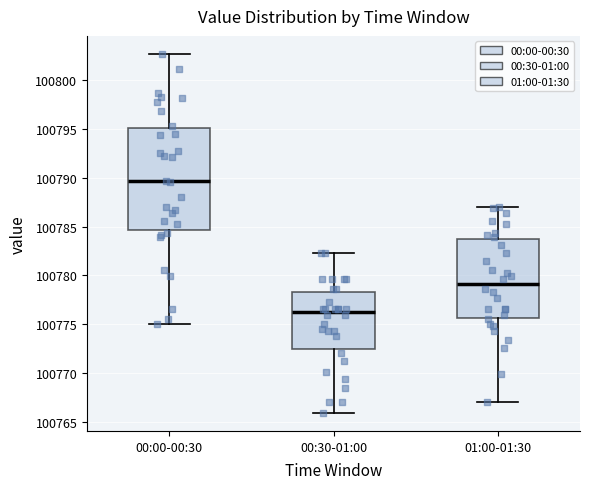

Where does the median line of the box for 00:00-00:30 sit on the y-axis? The values are not printed on the chart, so give them approximately, as read against the axis.

100789.5